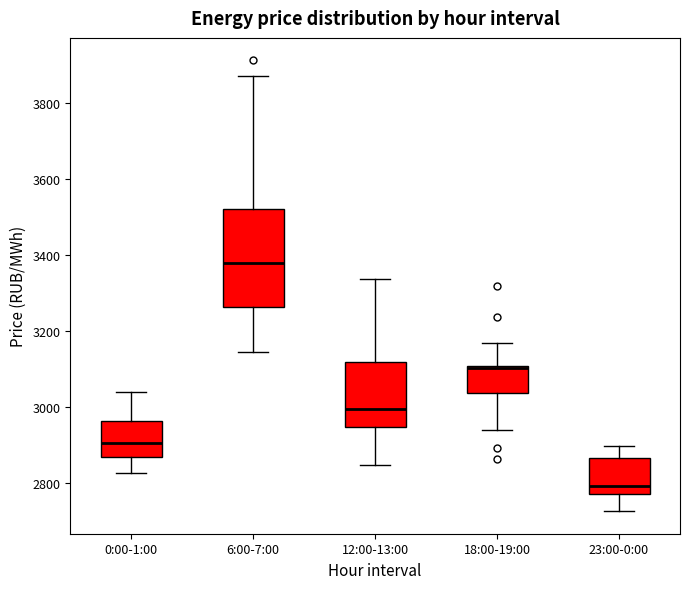

Which box is the tallest, from its lower edge to its upper edge?

6:00-7:00